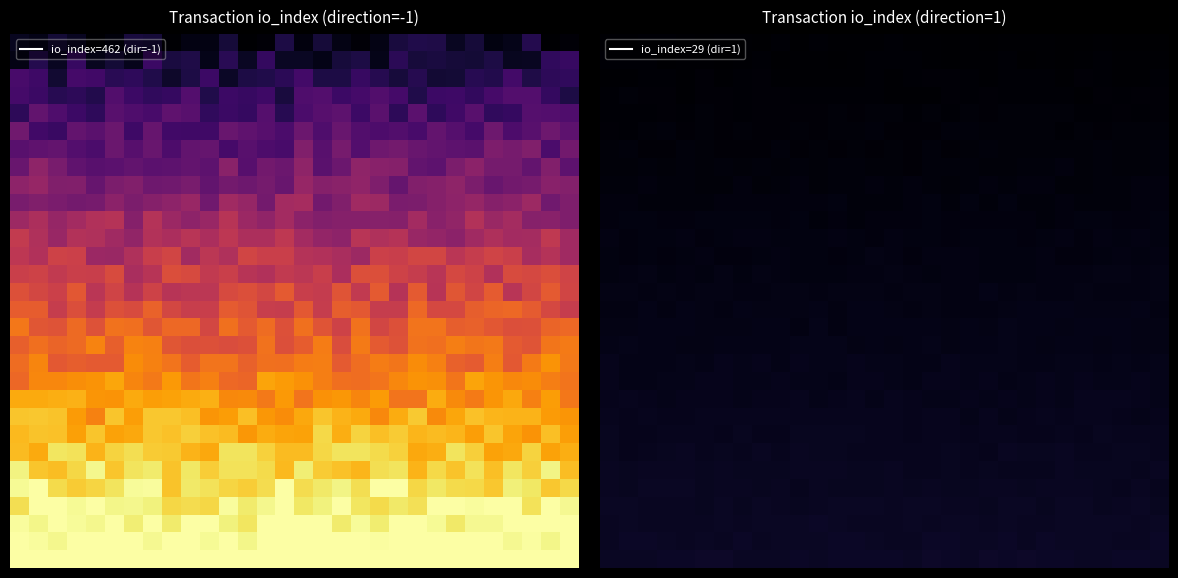

At which category is the sum across all series the highest?

17